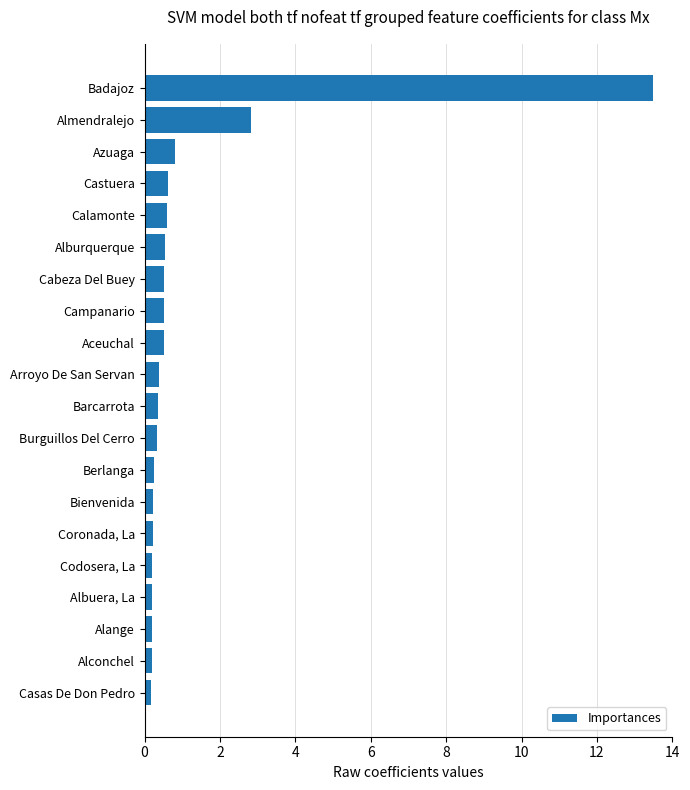

What is the minimum value shown in the chart?

0.2